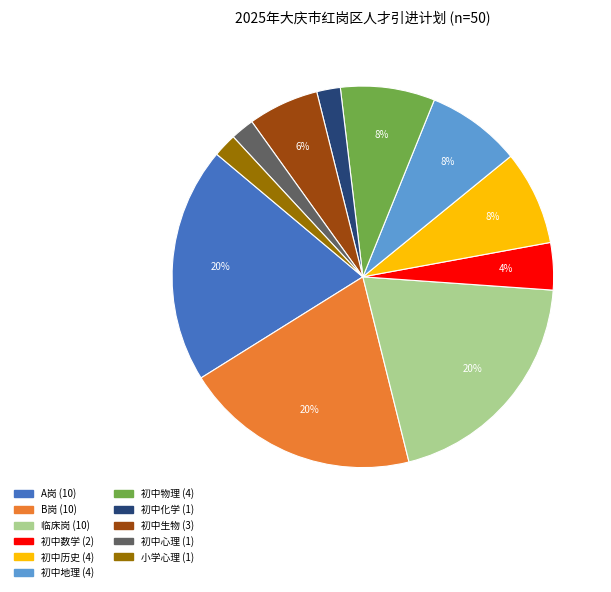

To the nearest percent, what is the average slice percentage?

9%